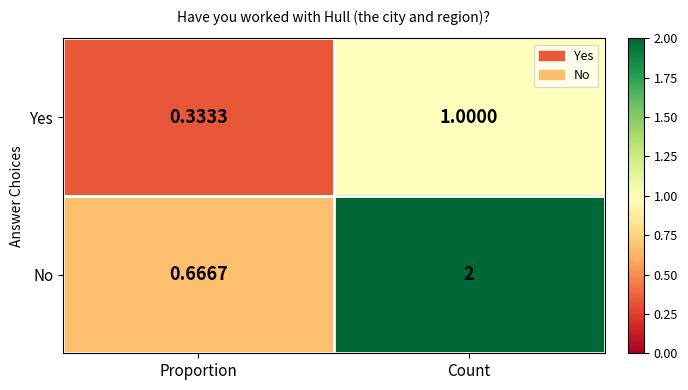

Rank the series by their maximum value, from highest to lowest.

No, Yes